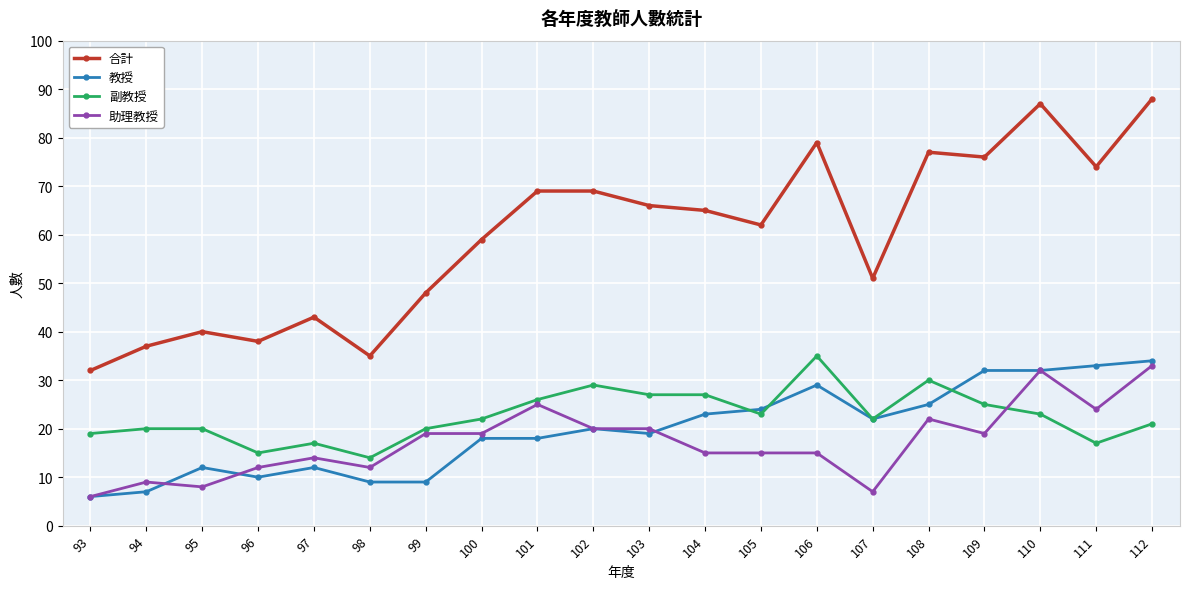

Is the value of 助理教授 at 102 greater than the value of 副教授 at 103?

No